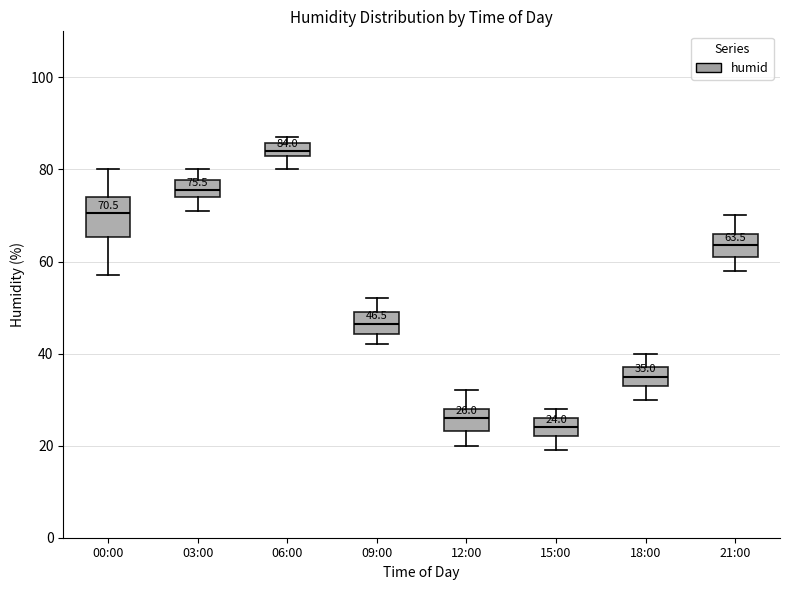

Comparing the boxes themselves (not the whiskers), which one is the tallest?

00:00